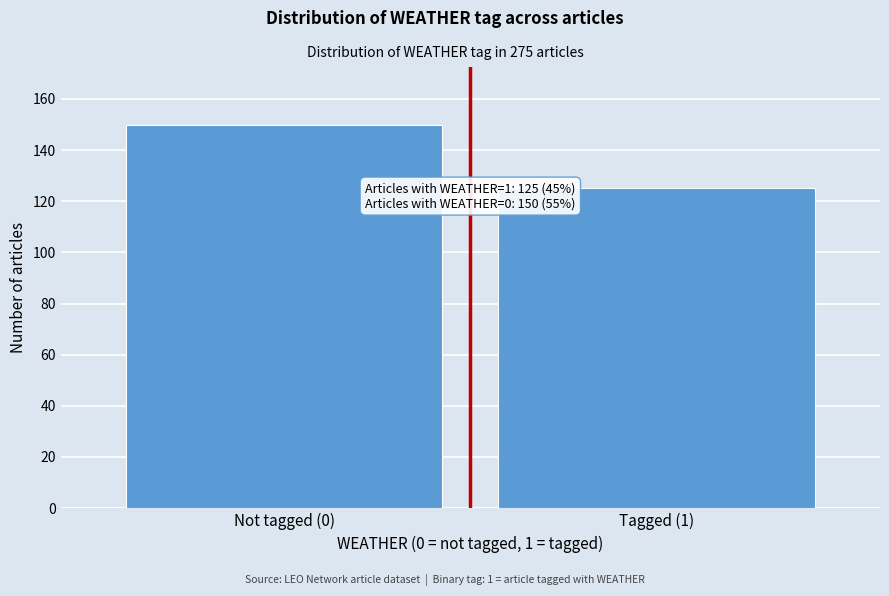

Reading left to right, list all the values displayed in this chart.

150	125